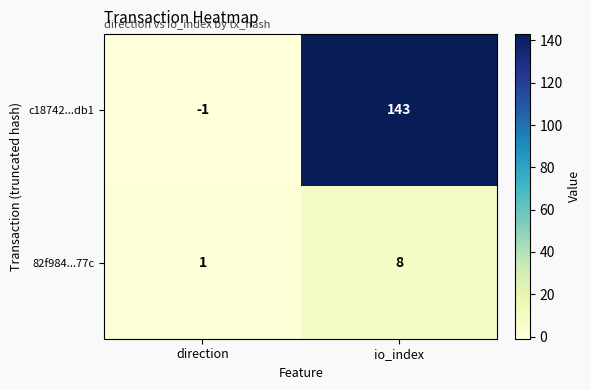

What is the smallest value displayed?

-1